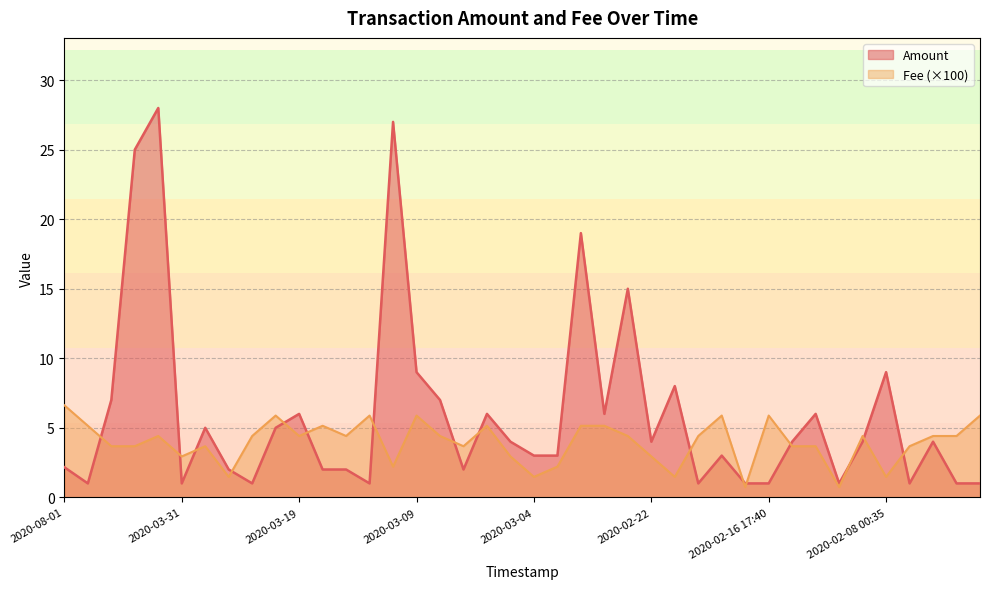

At which label does Amount first exceed 4?

2020-04-07